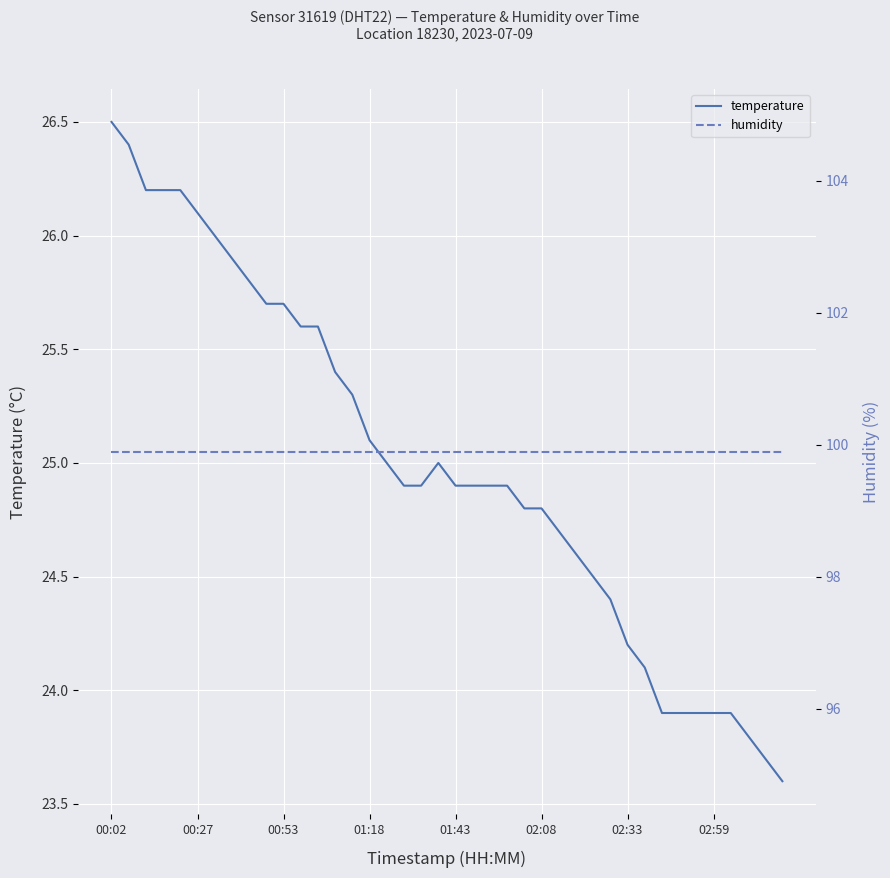

Which series has the largest total across all categories?

humidity